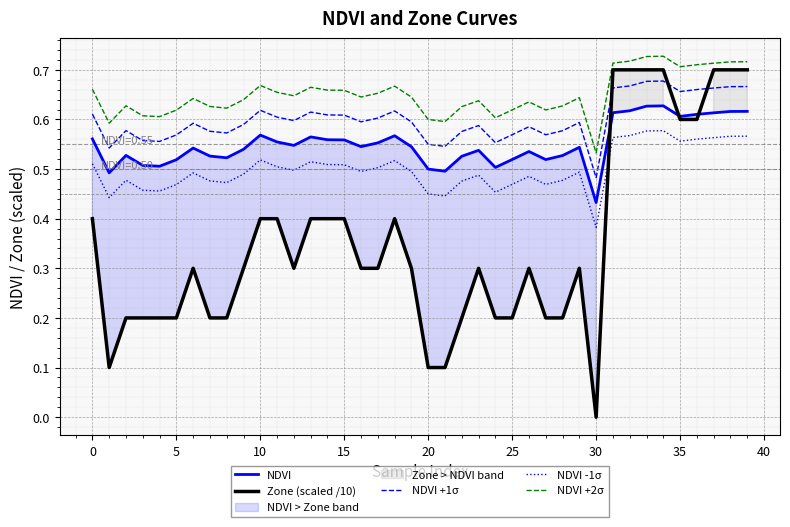

Between 14 and 16, which series saw the biggest shift?

Zone (scaled /10)